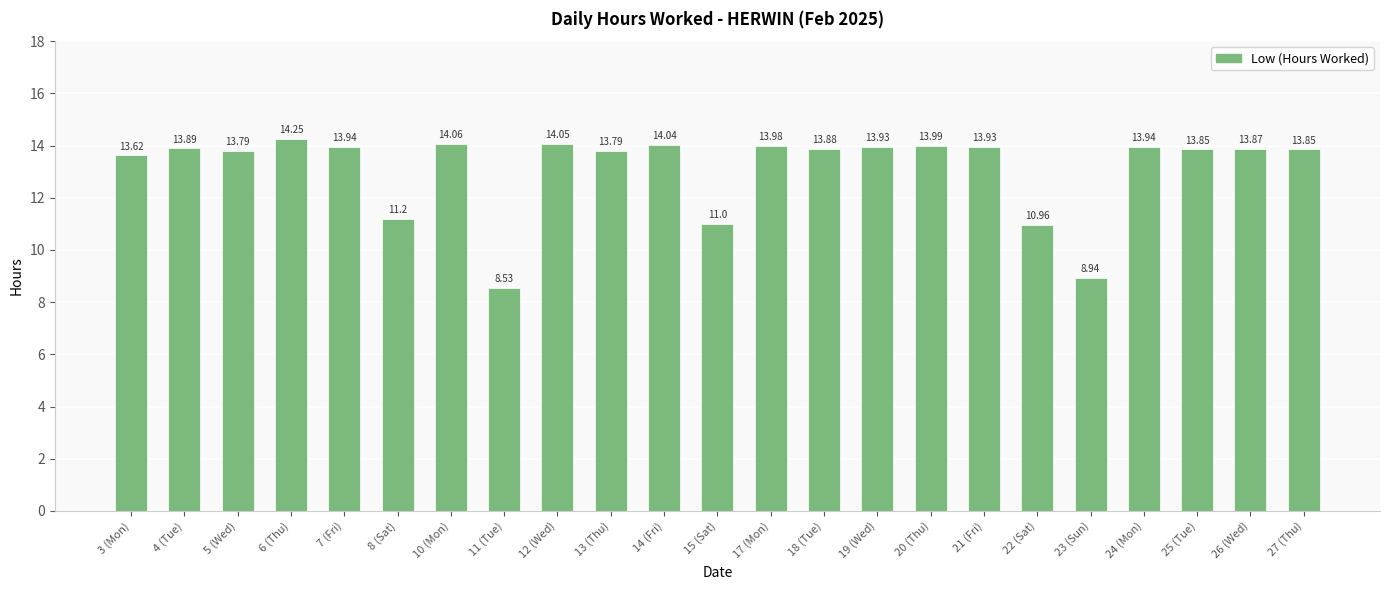

What is the difference between the second highest and minimum values?

5.5